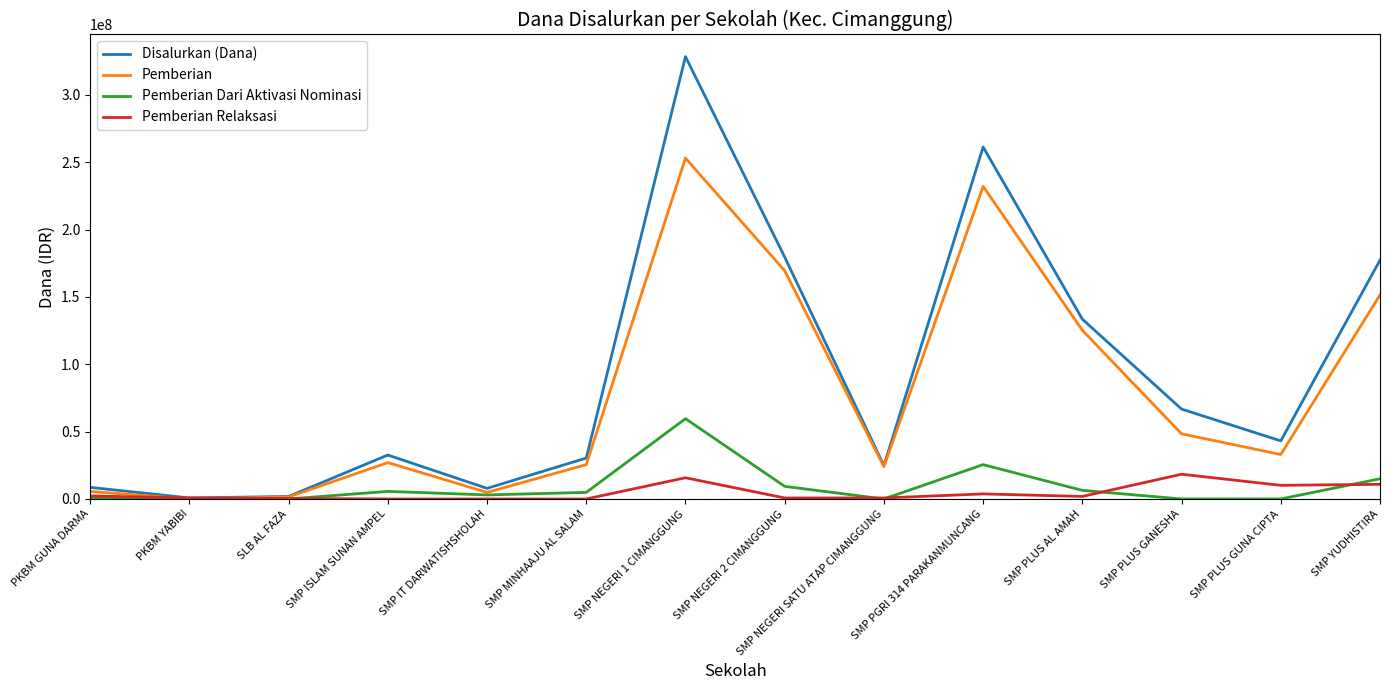

Which series has the largest range (max minus min)?

Disalurkan (Dana)